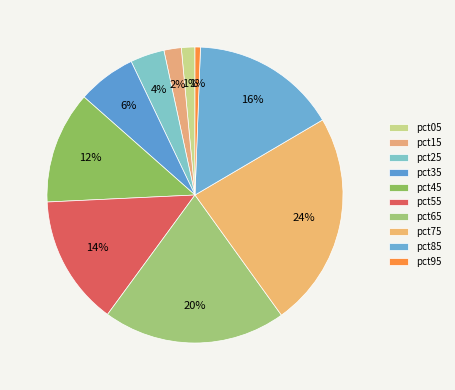

How many slices are in this pie chart?

10